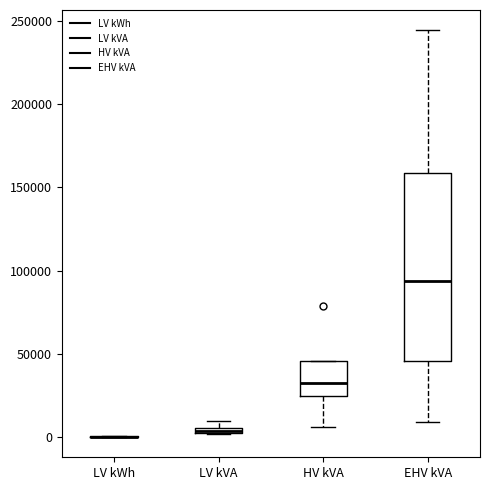

Which box is the tallest, from its lower edge to its upper edge?

EHV kVA